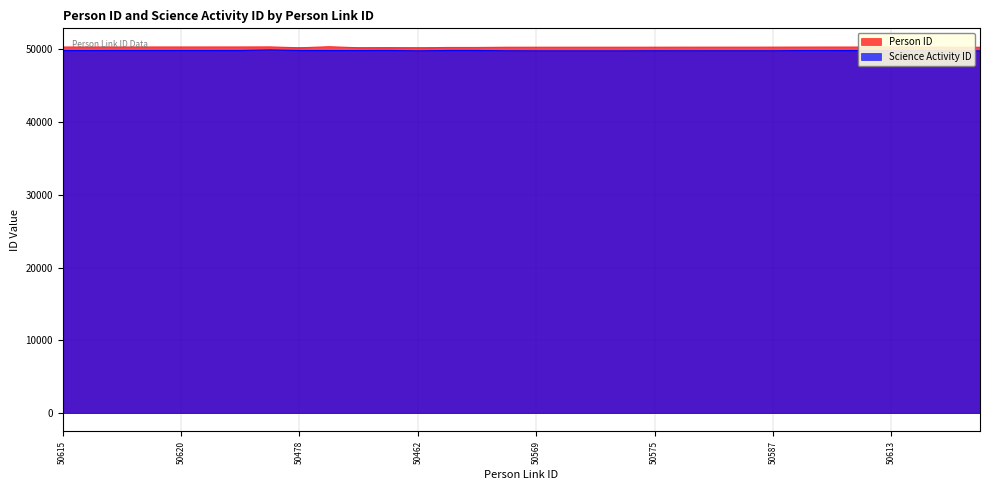

How many values in the Person ID series exceed 50300?

15